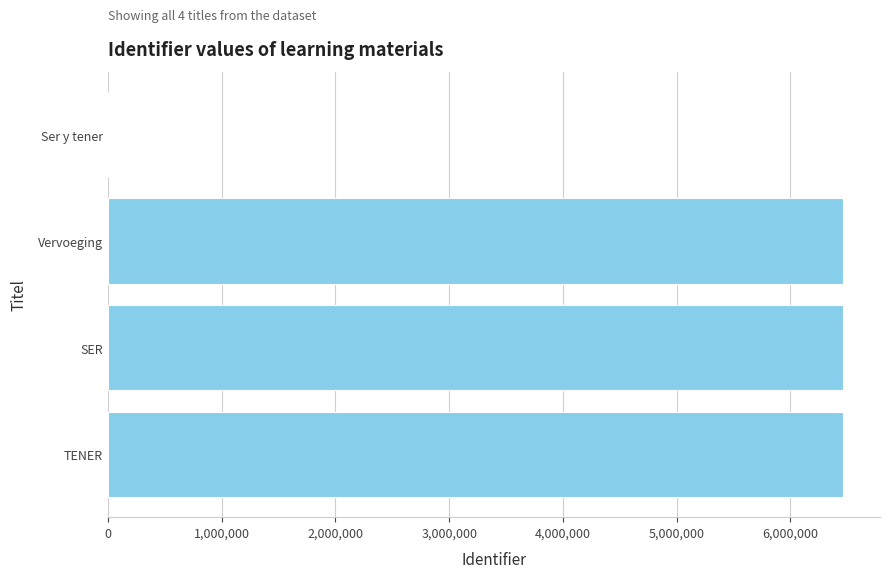

What is the sum of the values at SER and Ser y tener?

6463863